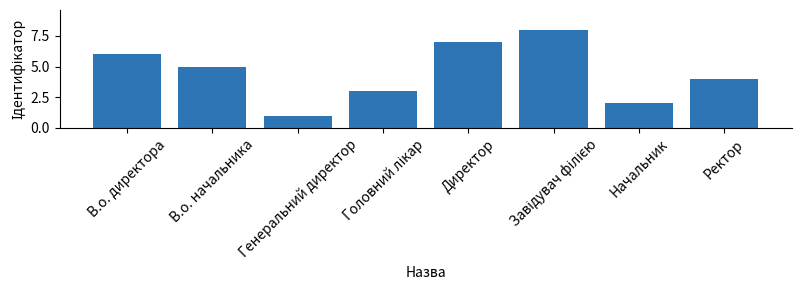

Which label corresponds to the smallest value in the chart?

Генеральний директор